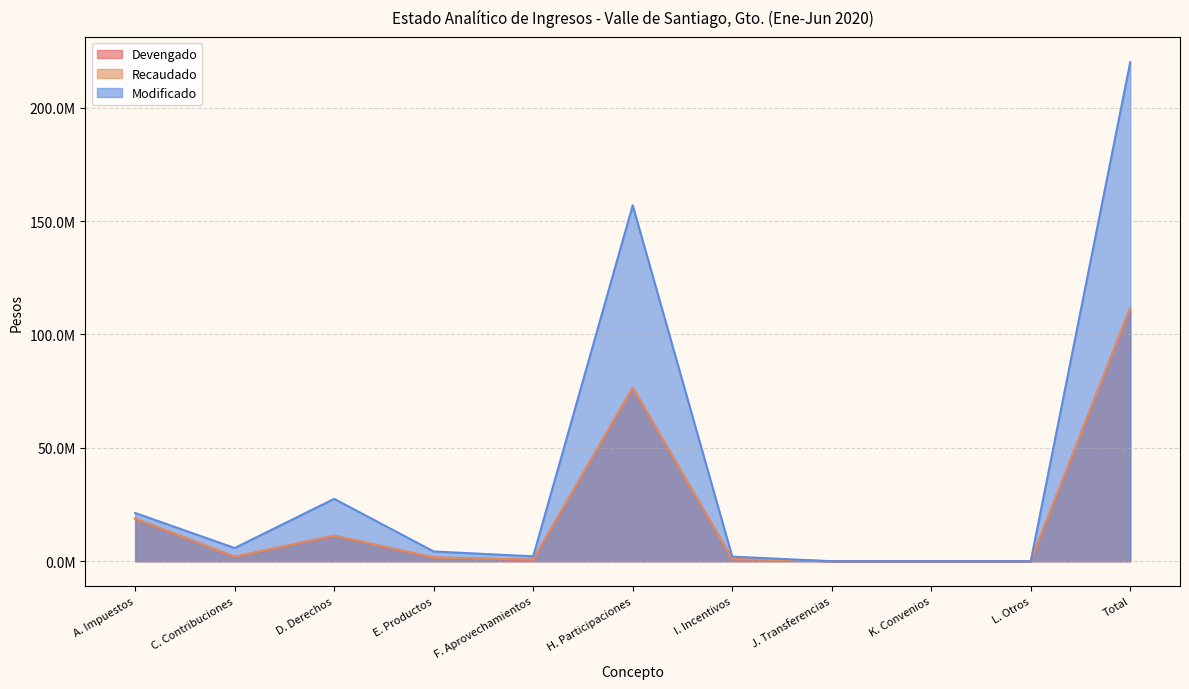

True or false: Devengado and Modificado intersect in this chart.

False